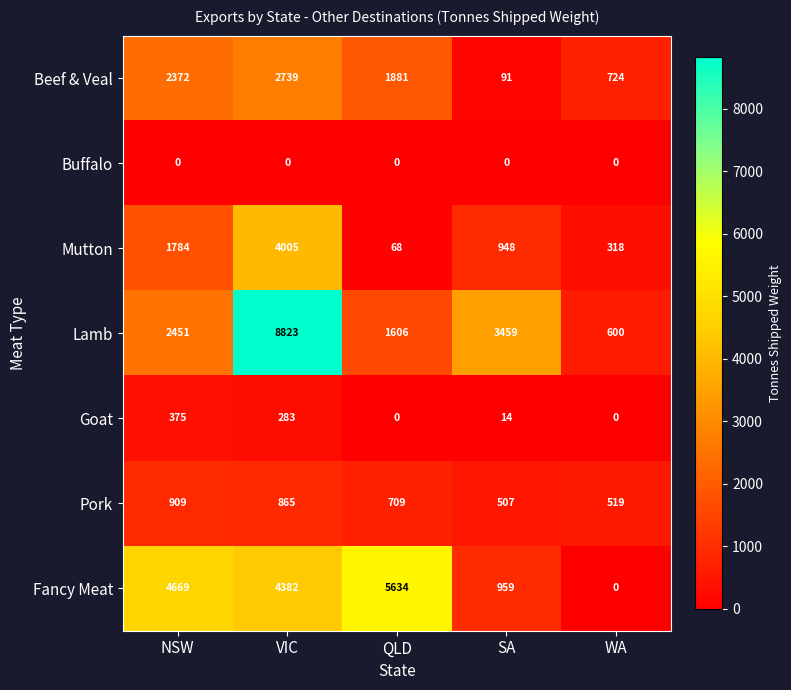

Which series changed the most between SA and WA?

Lamb